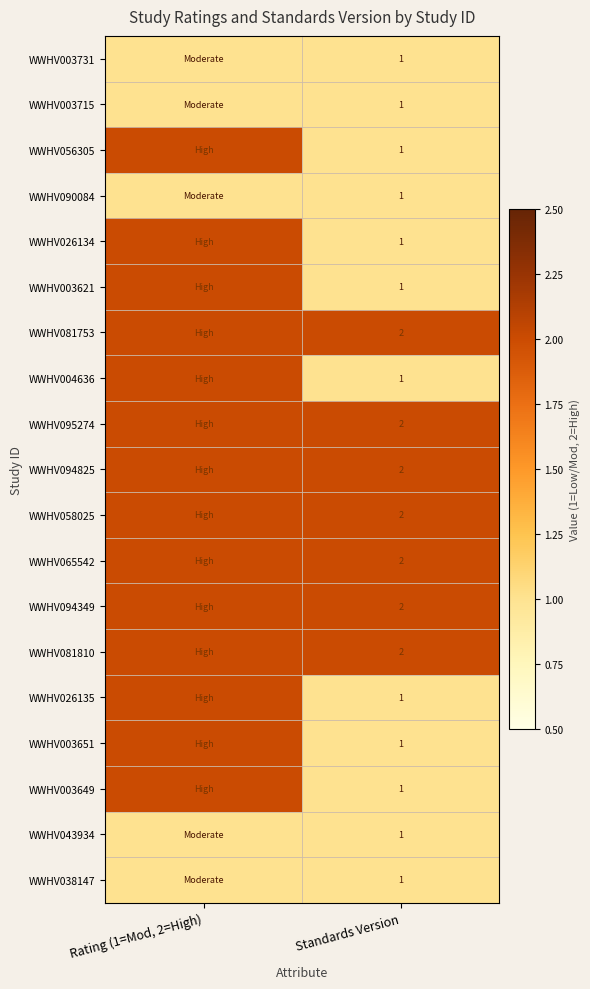

Which label corresponds to the largest value in the chart?

Rating (1=Mod, 2=High)